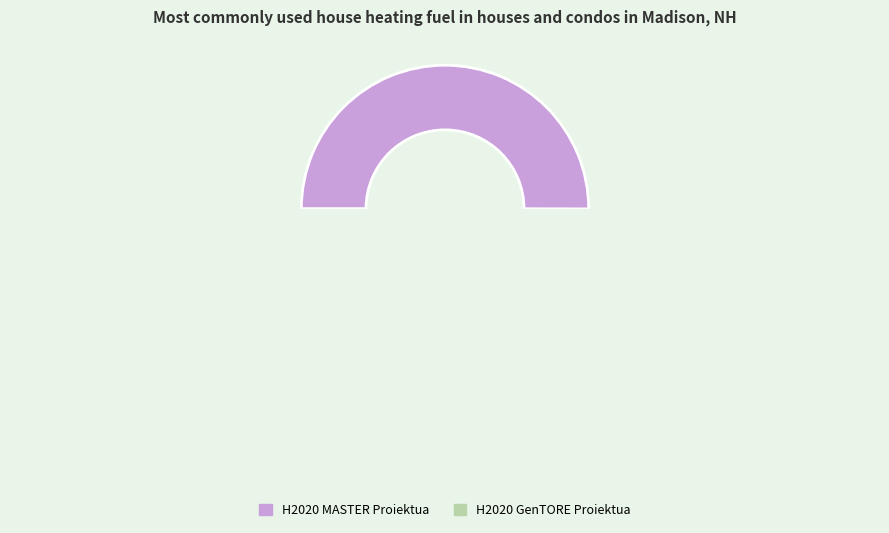

Is there any slice that represents more than half of the pie?

Yes